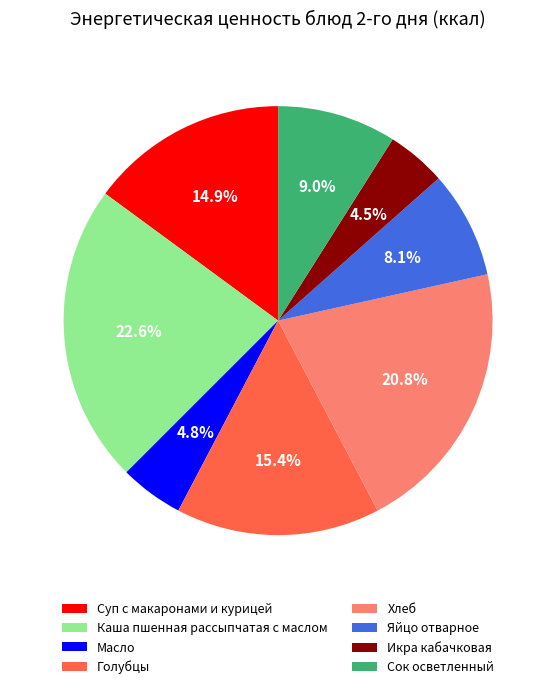

Approximately how many times larger is the value at Суп с макаронами и курицей compared to Масло?

3.1